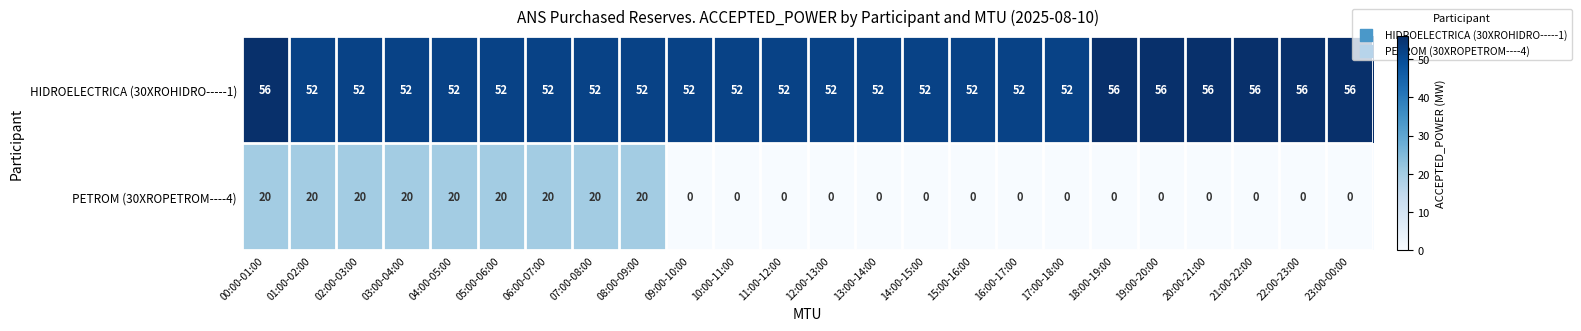

What is the spread (max minus min) of values at 22:00-23:00?

56